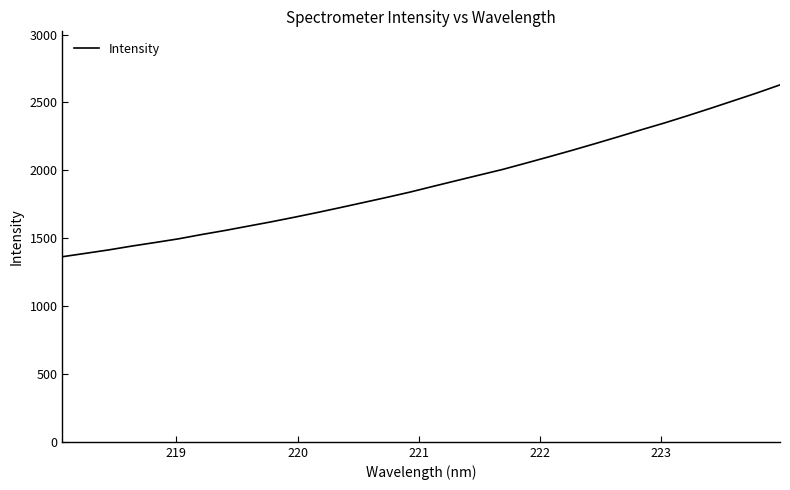

What is the smallest value displayed?

1363.8